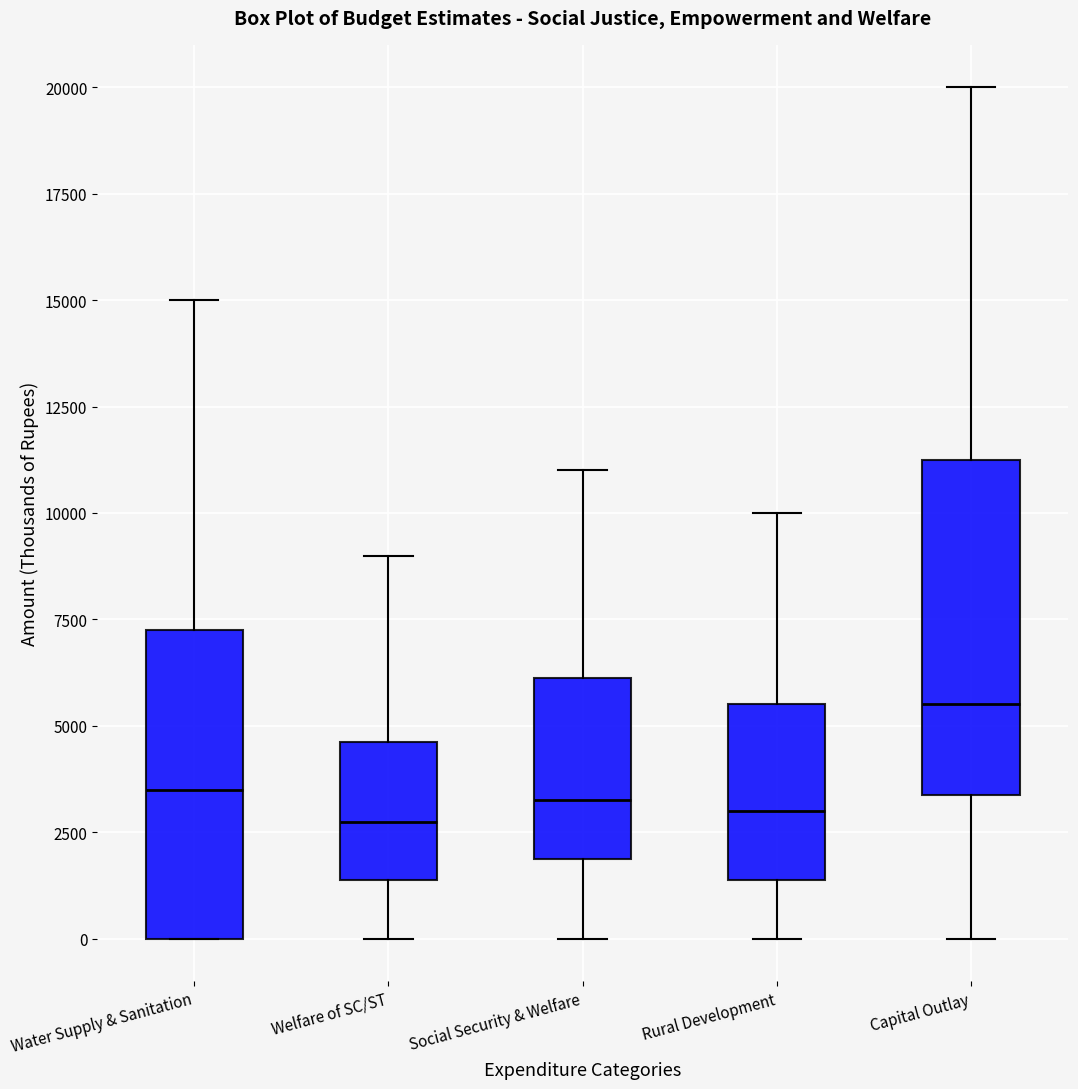

Reading left to right, transcribe this box plot: for each box, give where its median line is, the range the box spans, and where its two whiskers end, as read against the y-axis. The values are not printed on the chart, so give them approximately, as read against the axis.

Water Supply & Sanitation: median 3500, box 0 to 7500, whiskers 0 to 15000
Welfare of SC/ST: median 3000, box 1500 to 4500, whiskers 0 to 9000
Social Security & Welfare: median 3500, box 2000 to 6000, whiskers 0 to 11000
Rural Development: median 3000, box 1500 to 5500, whiskers 0 to 10000
Capital Outlay: median 5500, box 3500 to 11500, whiskers 0 to 20000